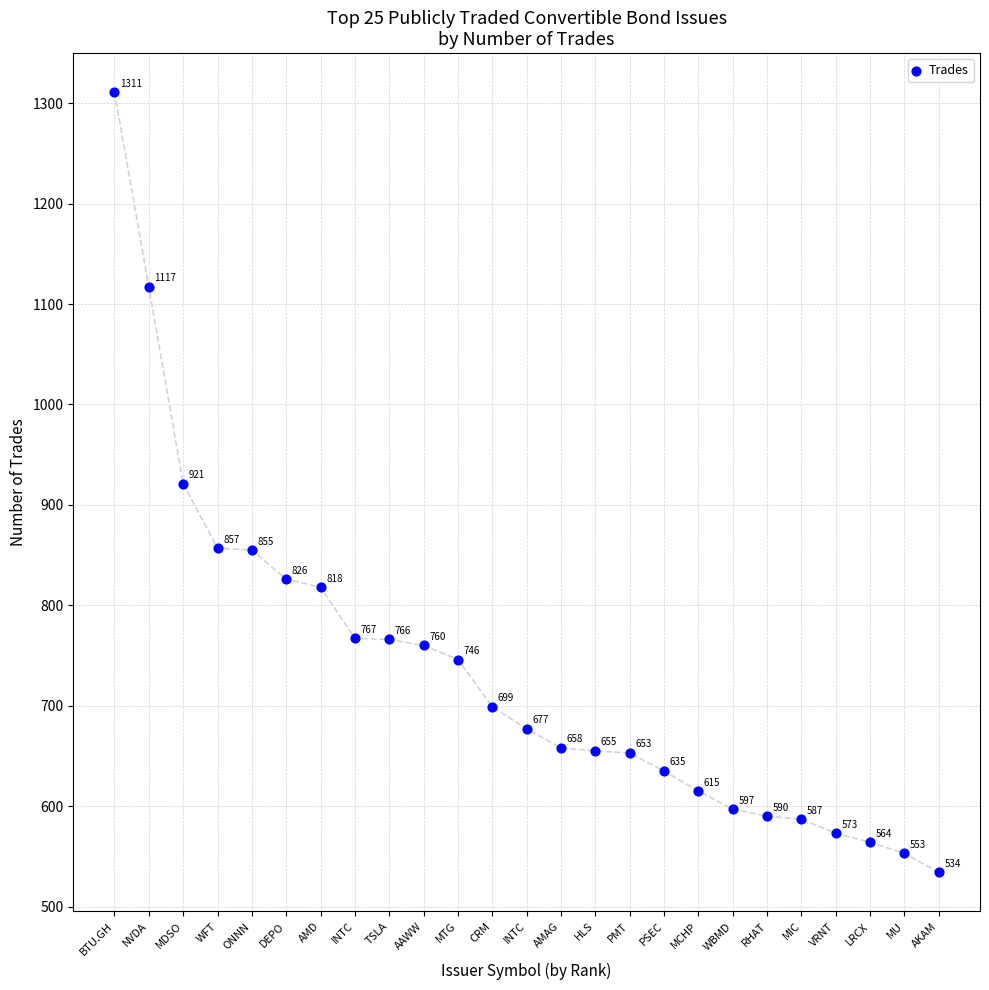

What Y value in the scatter plot is closest to 922?

921